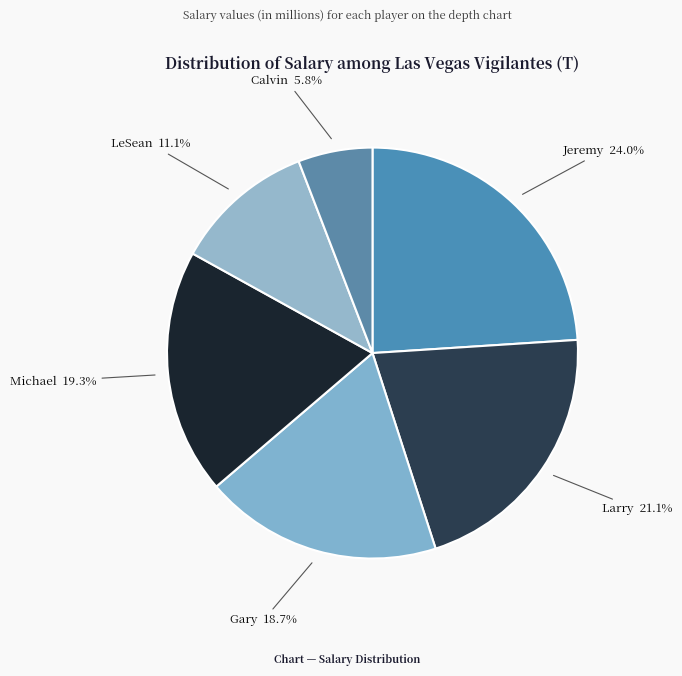

What is the smallest slice in the pie chart?

Calvin